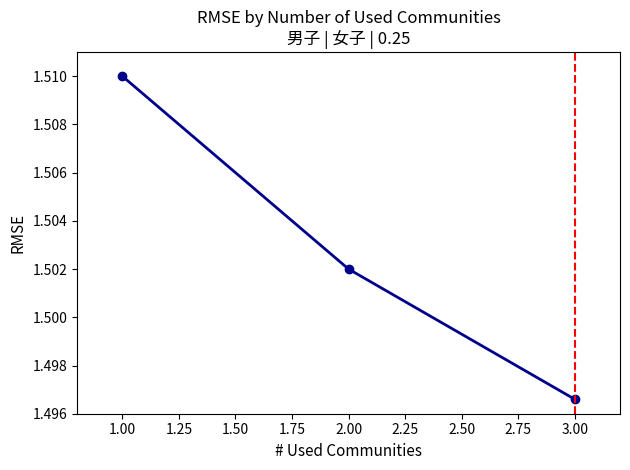

Does the chart have visible grid lines?

No